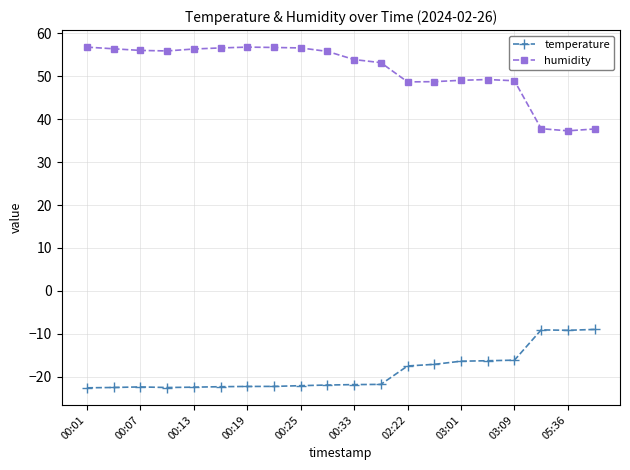

What is the lowest value of the temperature series?

-22.6